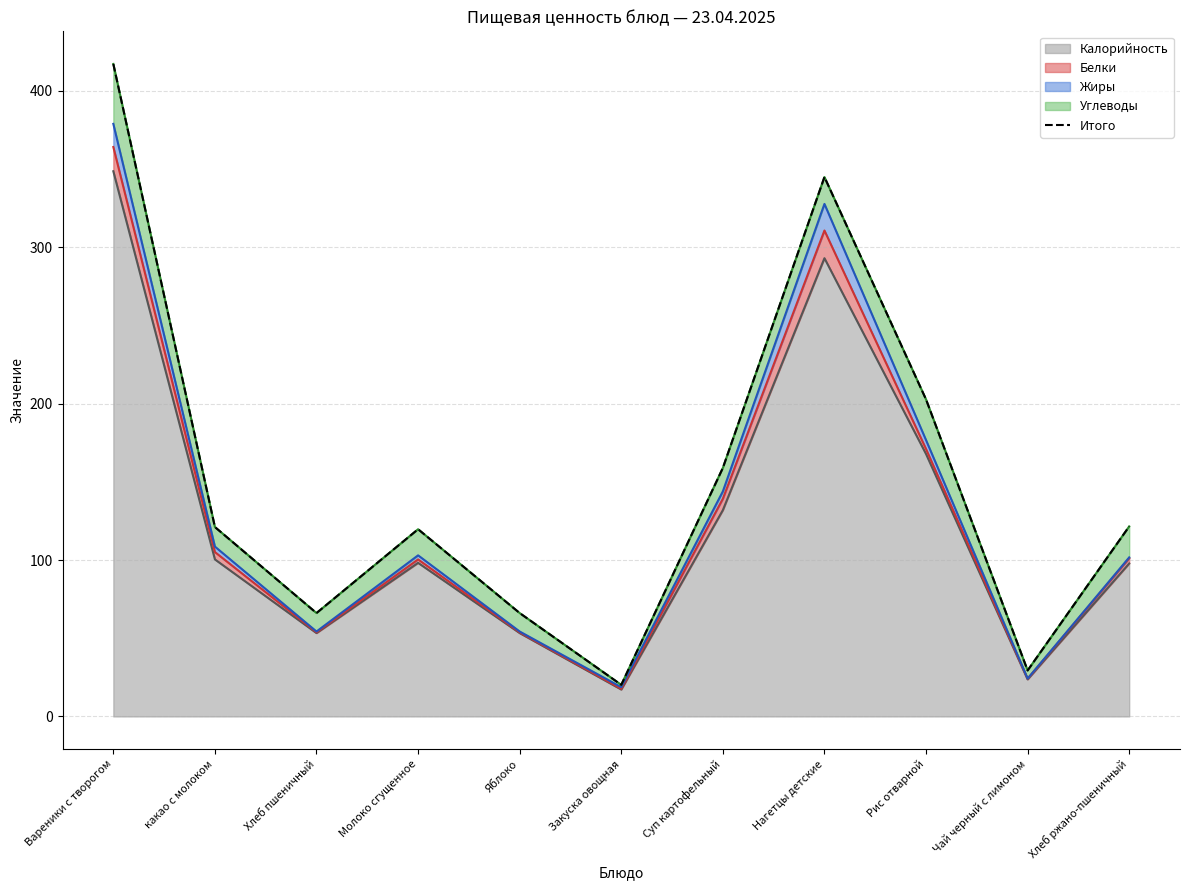

What position from the right is Вареники с творогом?

11